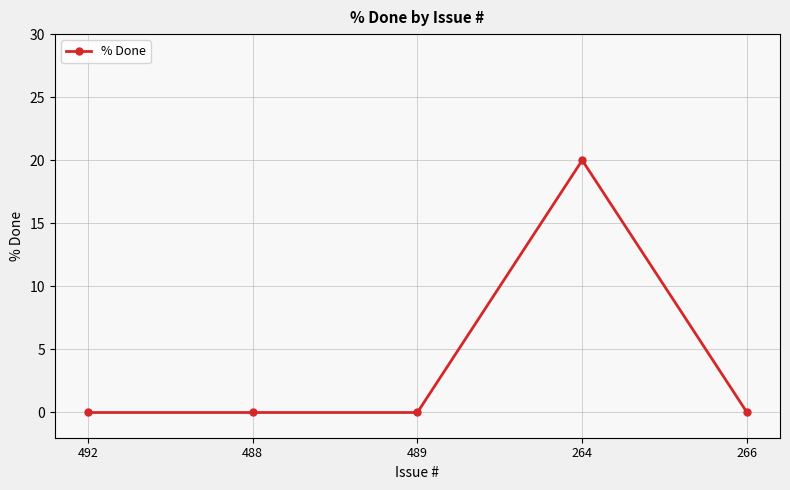

Count the number of categories in the chart.

5